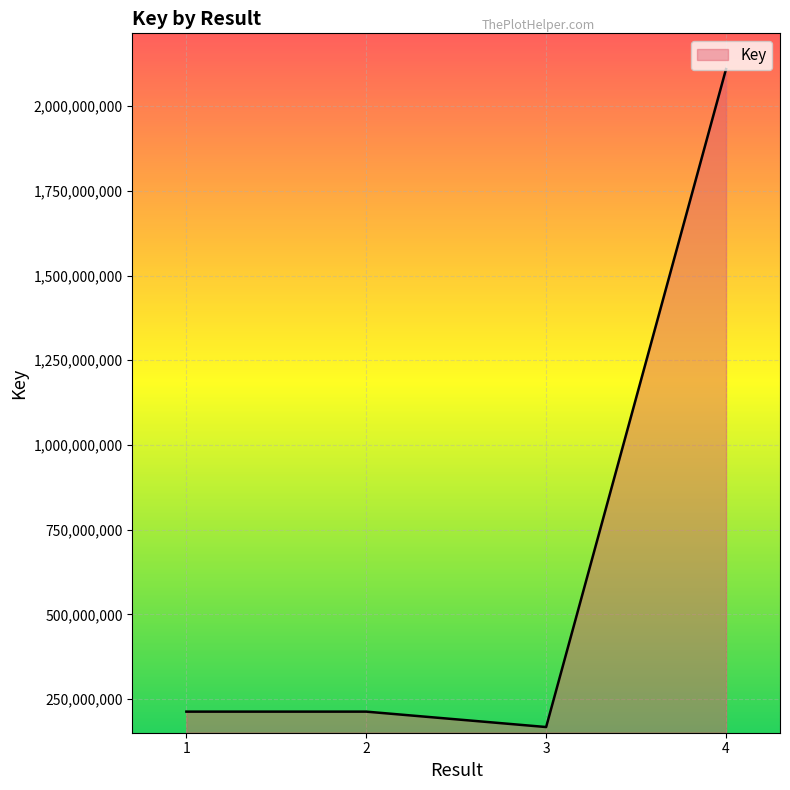

At which category does the chart reach its peak across all series?

4